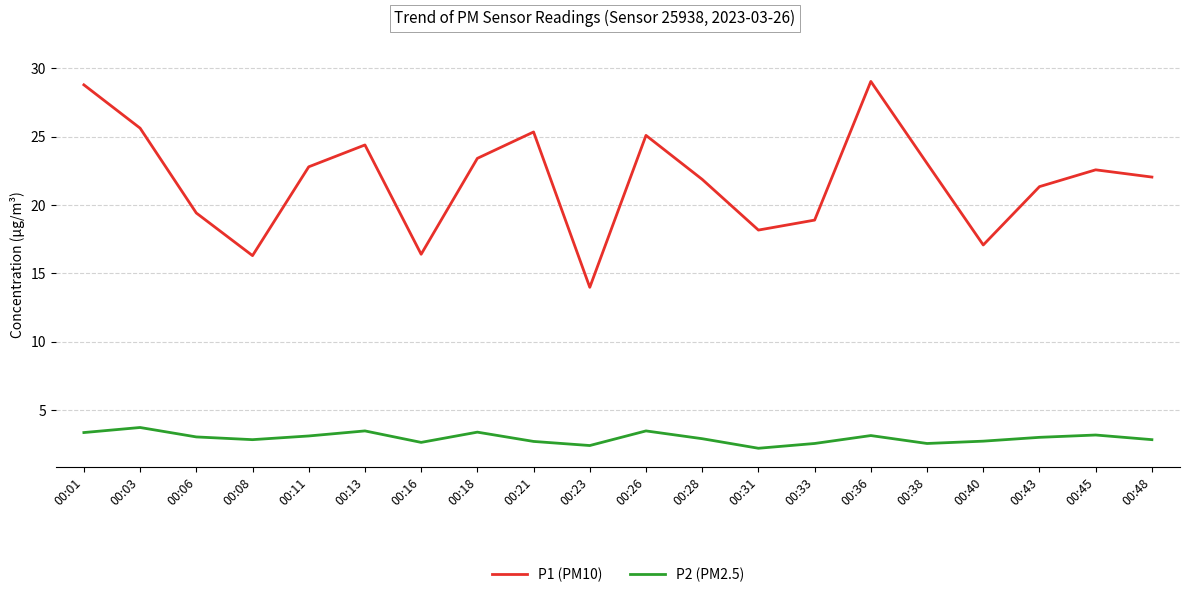

What is the greatest value displayed?

29.1